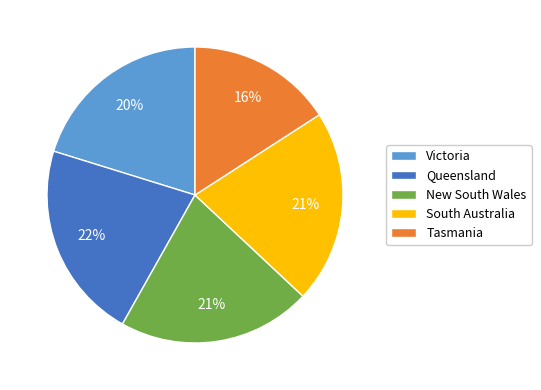

True or false: Queensland accounts for 22% of the total.

True